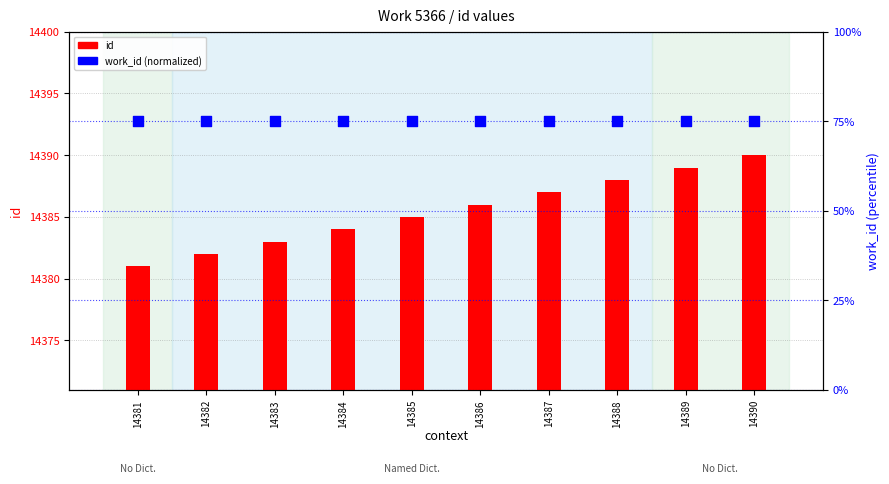

What are all the series names shown in the legend?

id, work_id (normalized)